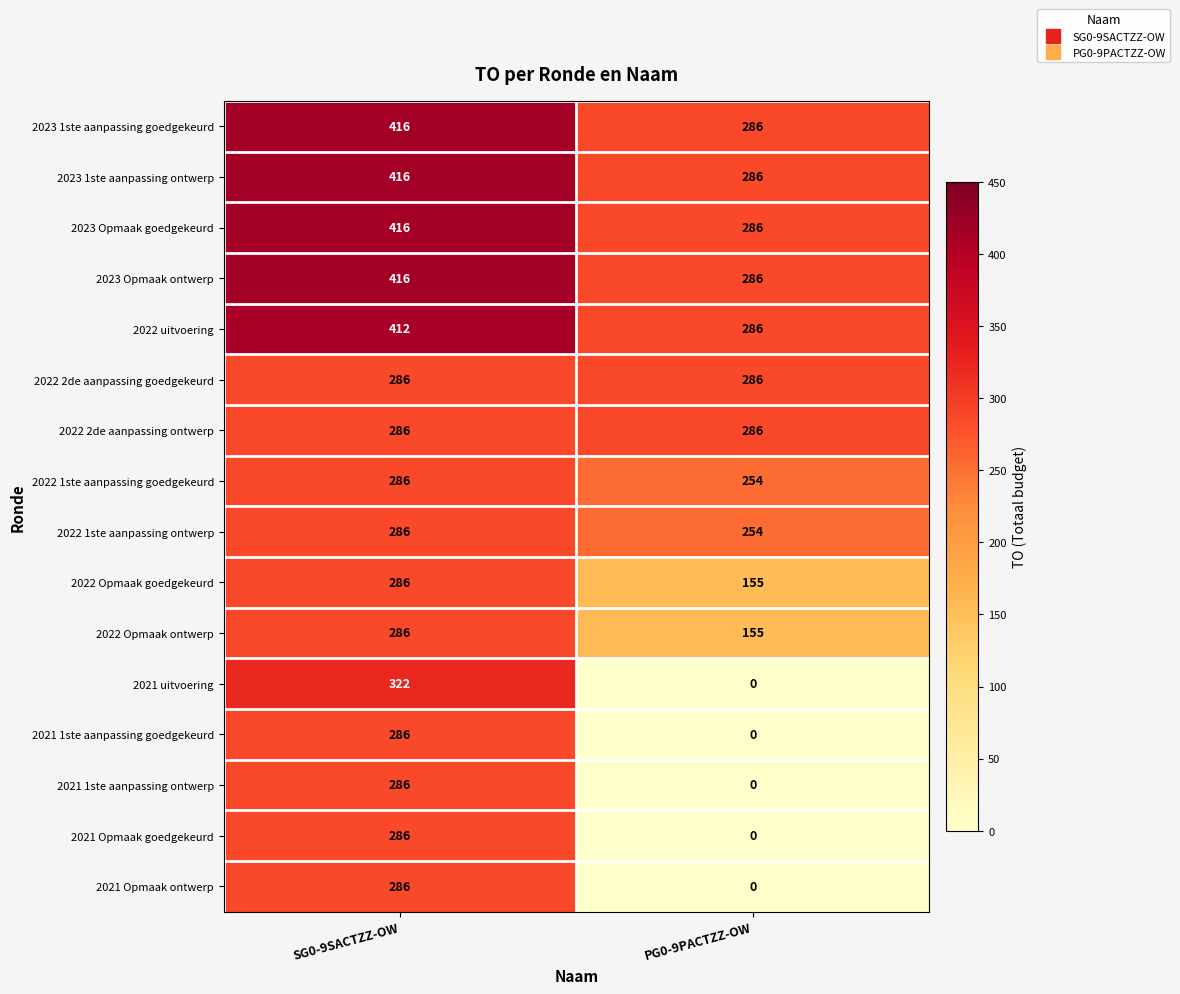

At how many categories does at least one series exceed 374?

1